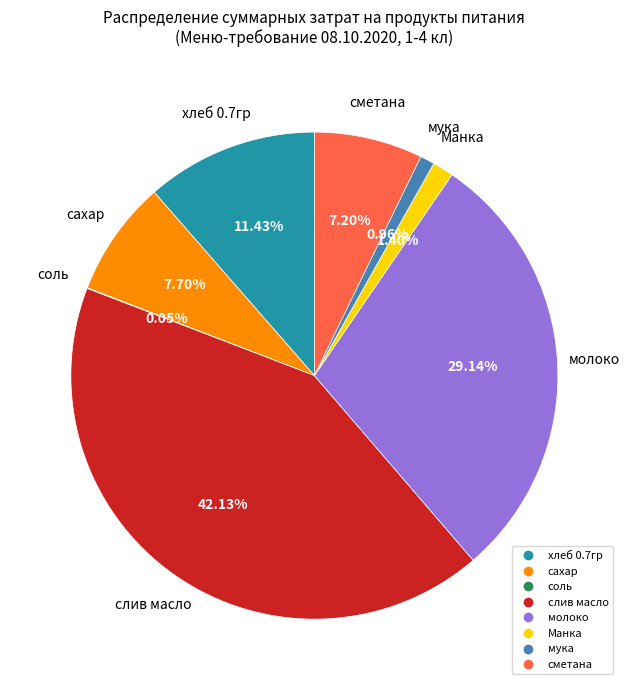

What is the largest slice in the pie chart?

слив масло